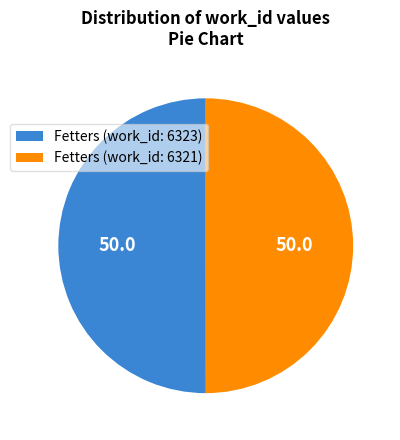

True or false: Fetters (work_id: 6321) accounts for 50% of the total.

True